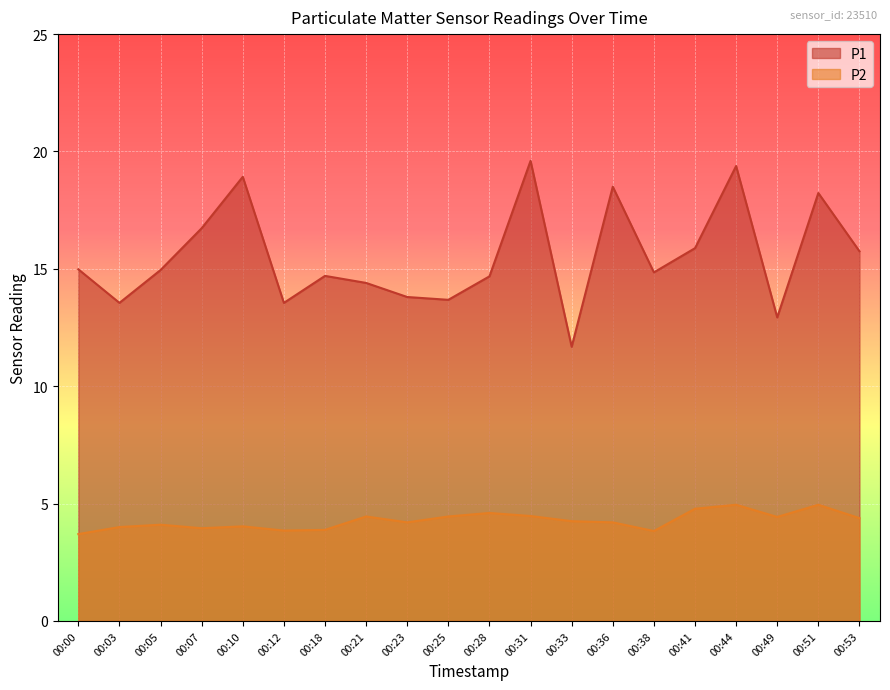

What is the difference between the maximum and minimum values in the P2 series?

1.2